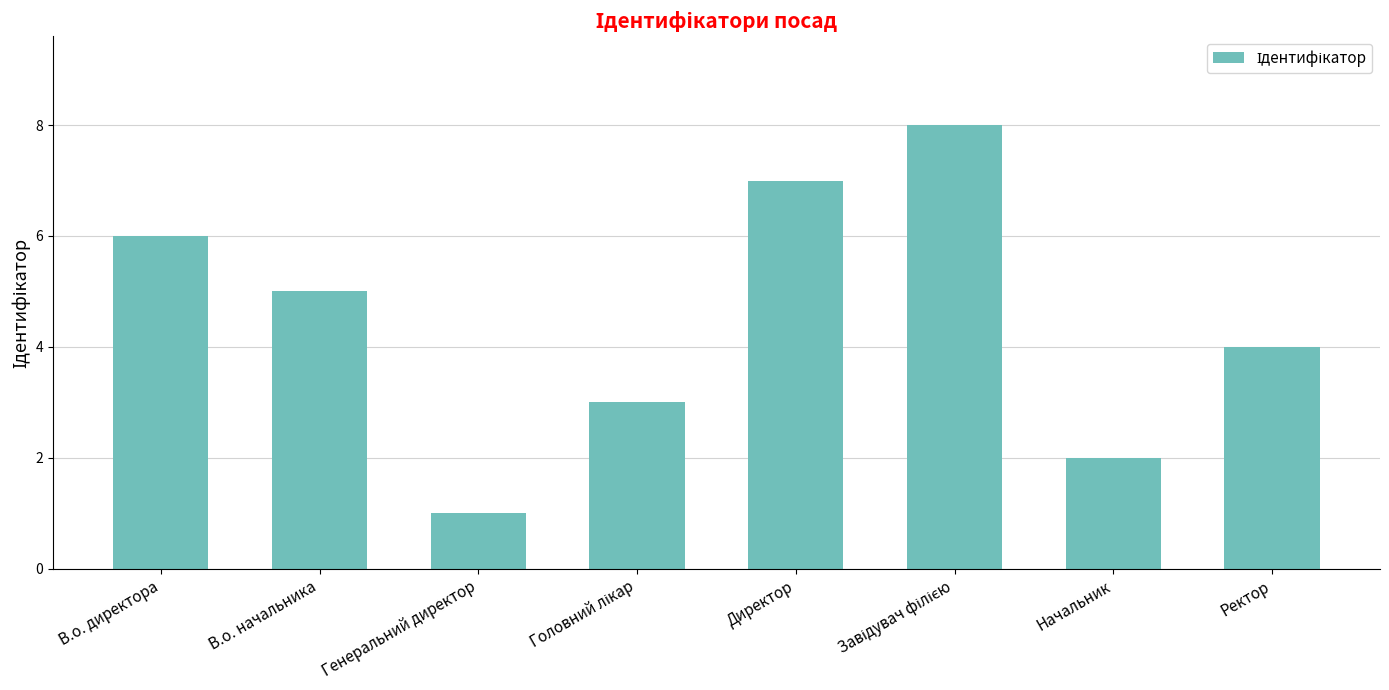

The chart shows a value of 2 at В.о. начальника. True or false?

False